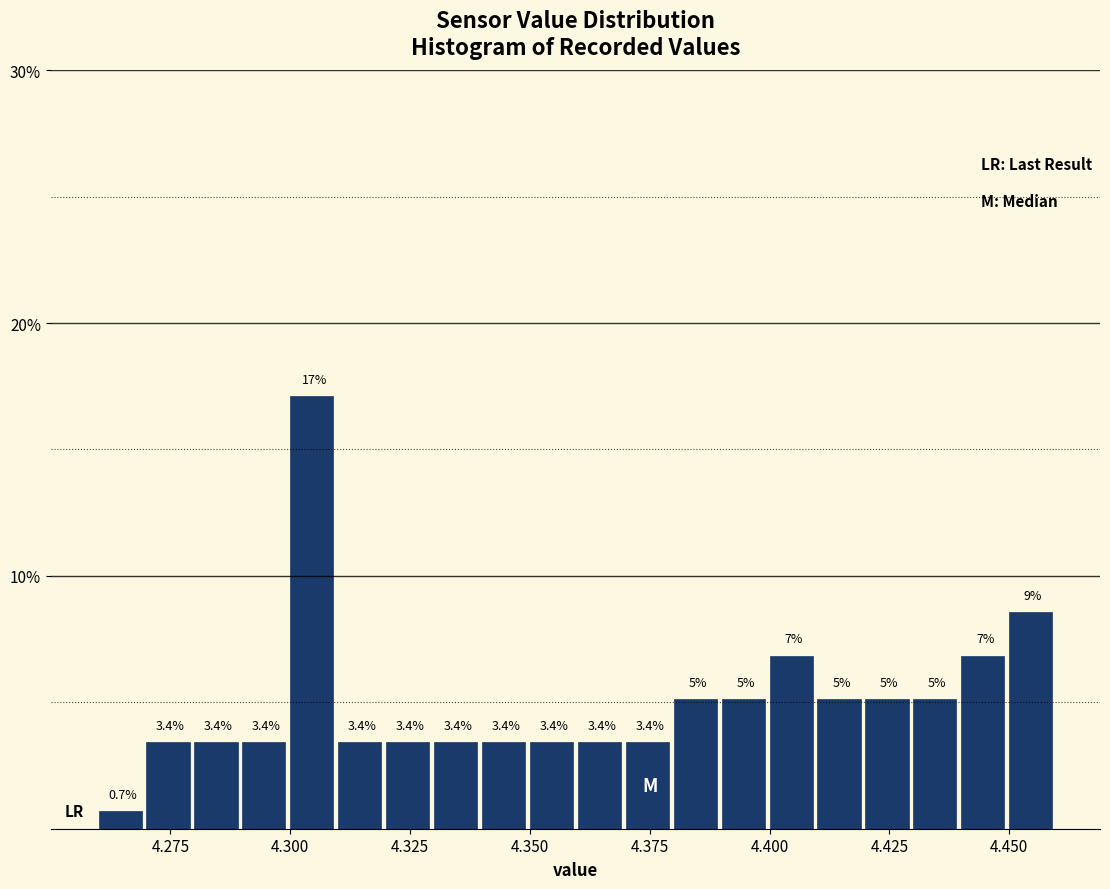

Around what value on the x-axis is the tallest bar? Give the approximate position of its centre, as read against the axis.

4.305